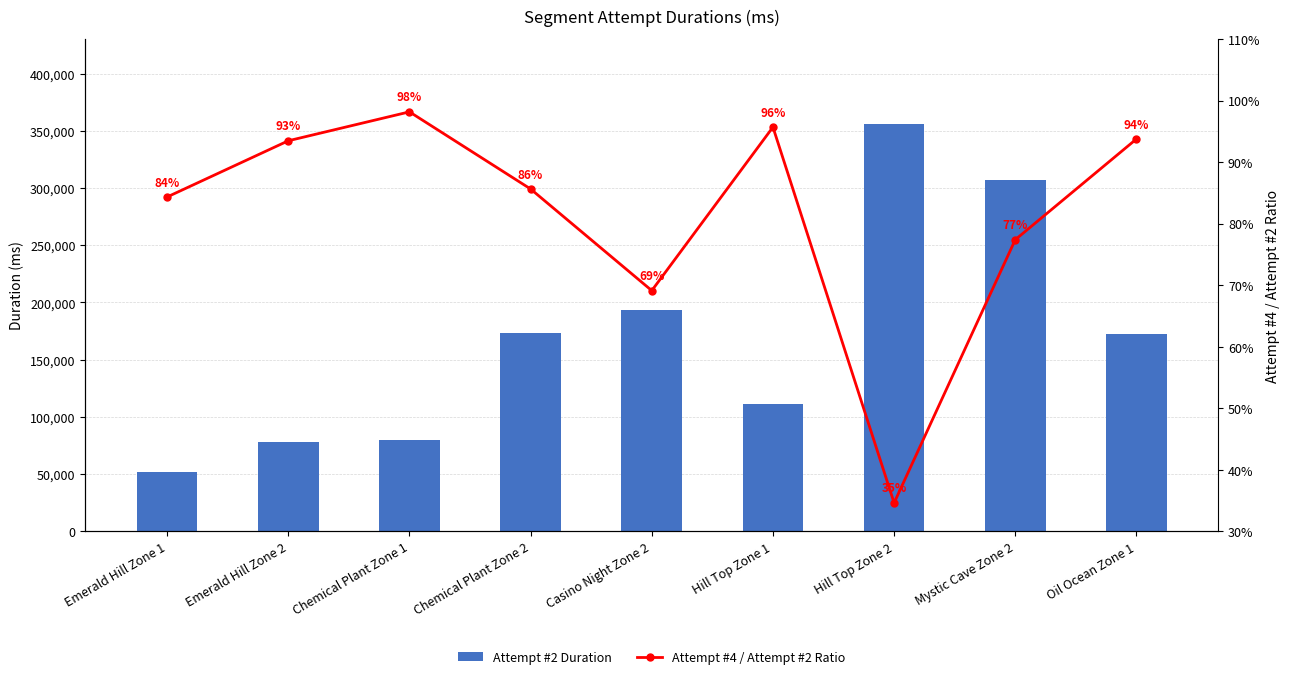

Does the chart contain any negative values?

No